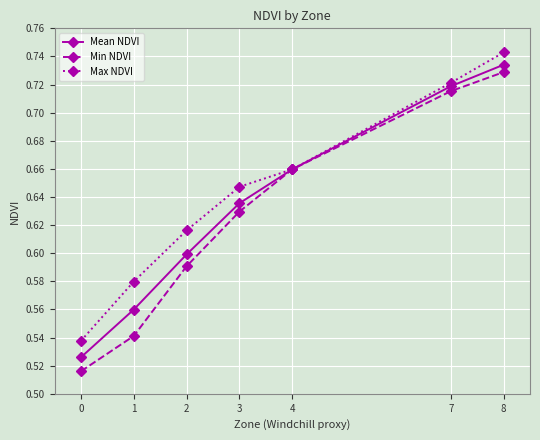

Rank the categories by Mean NDVI value from highest to lowest.

8, 7, 4, 3, 2, 1, 0